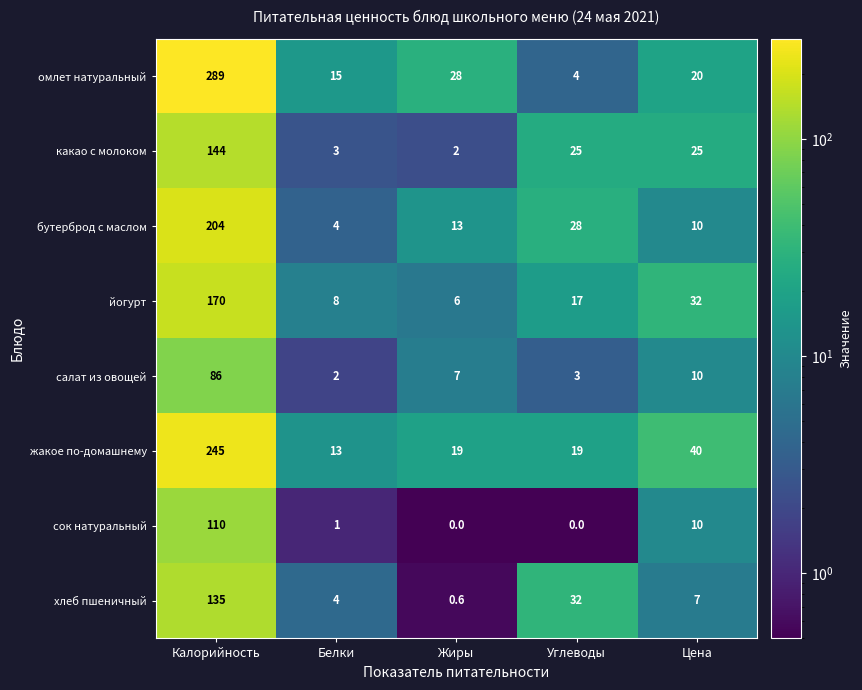

At which label does омлет натуральный first exceed 20?

Калорийность